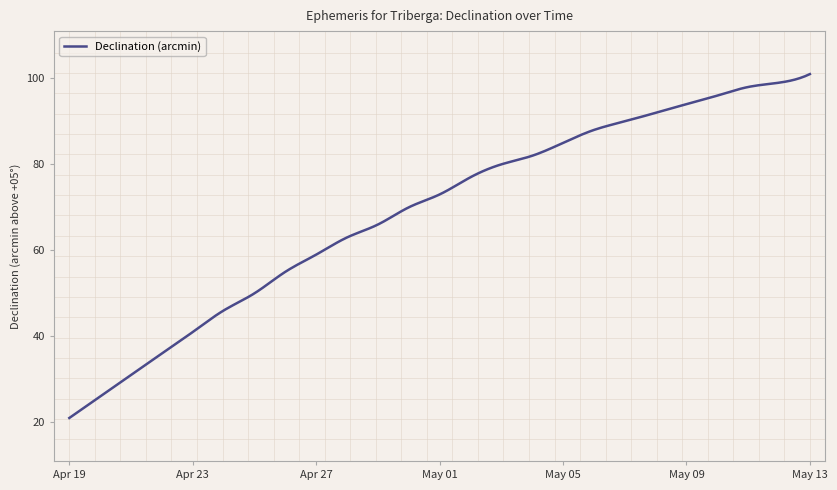

What is the smallest value displayed?

21.0